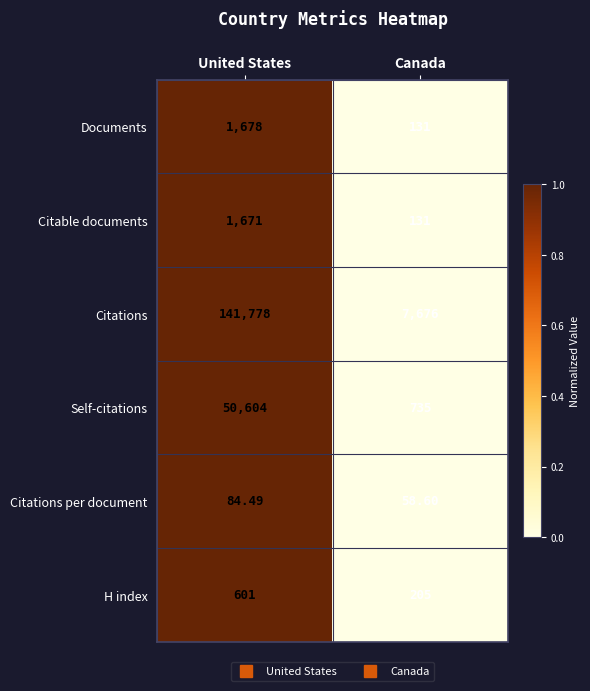

Which series has the largest range (max minus min)?

Citations